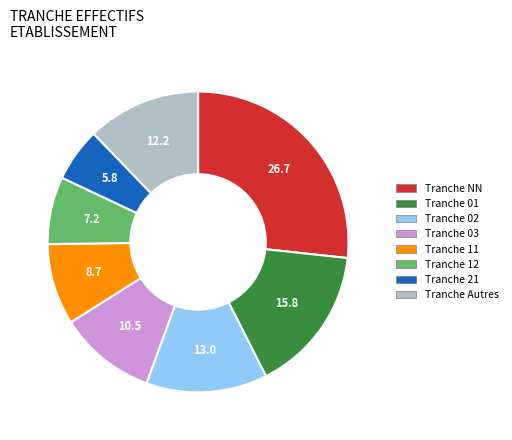

Does any single category account for the majority?

No